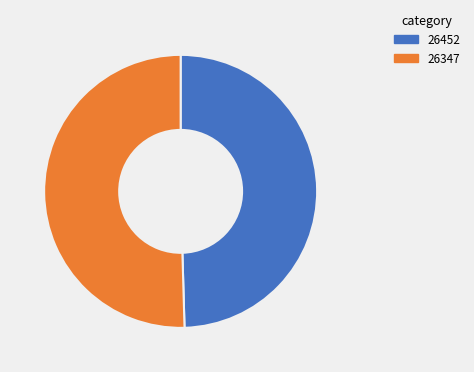

Do 26347 and 26452 together represent more than half of the pie?

Yes